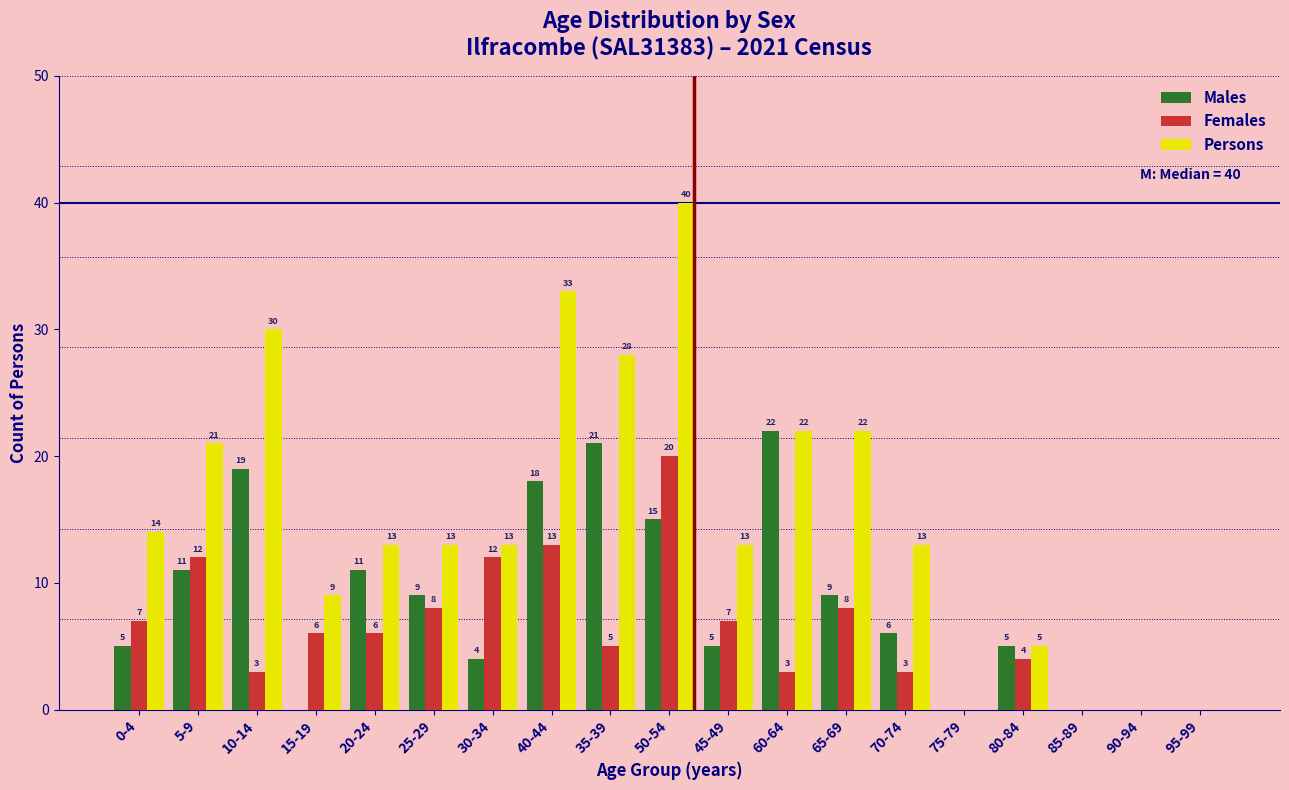

Reading left to right, what are all the values shown in this chart?

Males: 0-4=5	5-9=11	10-14=19	15-19=0	20-24=11	25-29=9	30-34=4	40-44=18	35-39=21	50-54=15	45-49=5	60-64=22	65-69=9	70-74=6	75-79=0	80-84=5	85-89=0	90-94=0	95-99=0
Females: 0-4=7	5-9=12	10-14=3	15-19=6	20-24=6	25-29=8	30-34=12	40-44=13	35-39=5	50-54=20	45-49=7	60-64=3	65-69=8	70-74=3	75-79=0	80-84=4	85-89=0	90-94=0	95-99=0
Persons: 0-4=14	5-9=21	10-14=30	15-19=9	20-24=13	25-29=13	30-34=13	40-44=33	35-39=28	50-54=40	45-49=13	60-64=22	65-69=22	70-74=13	75-79=0	80-84=5	85-89=0	90-94=0	95-99=0